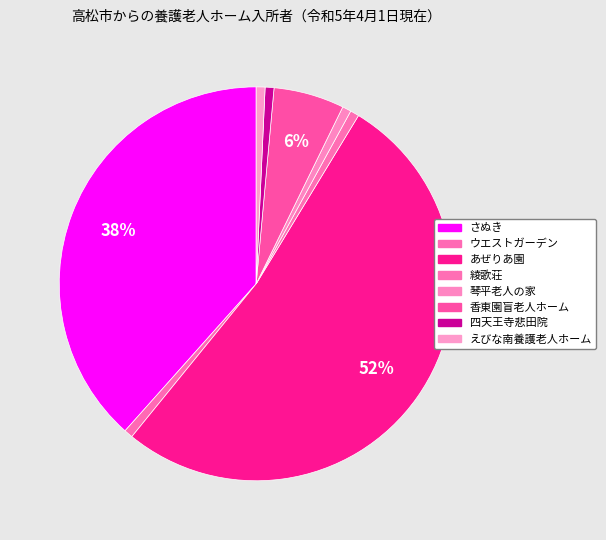

To the nearest percent, what portion does あぜりあ園 represent?

52%